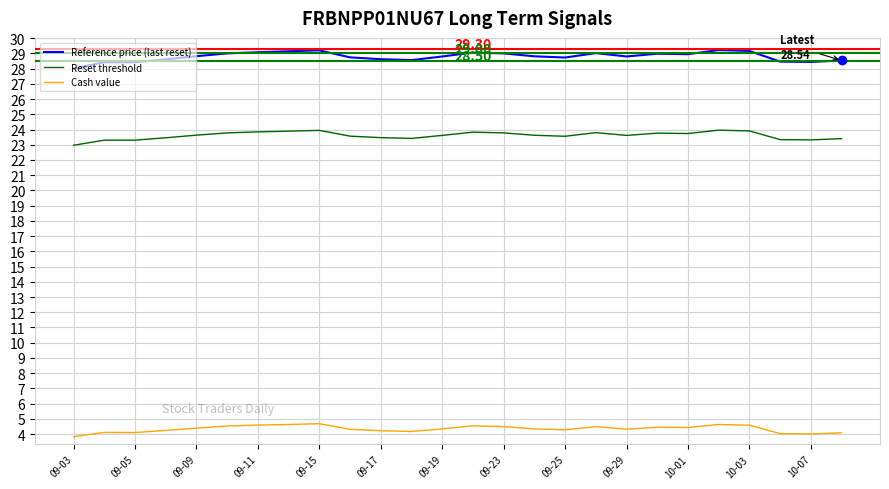

Which series has the widest spread of values?

Reference price (last reset)